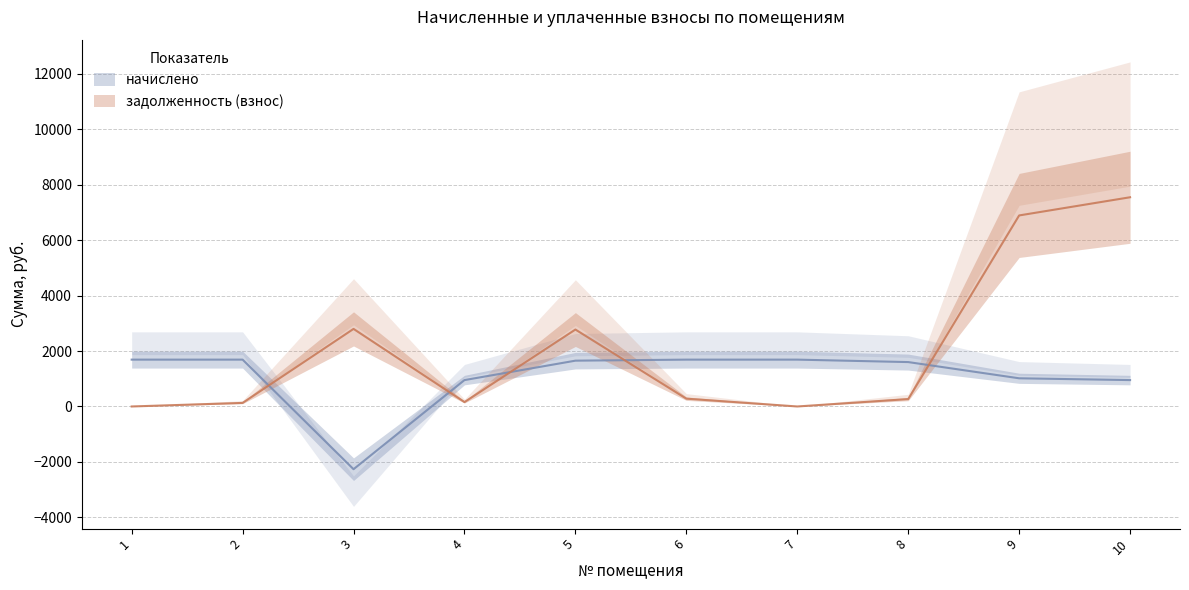

Which has a higher value, 4 or 5?

5